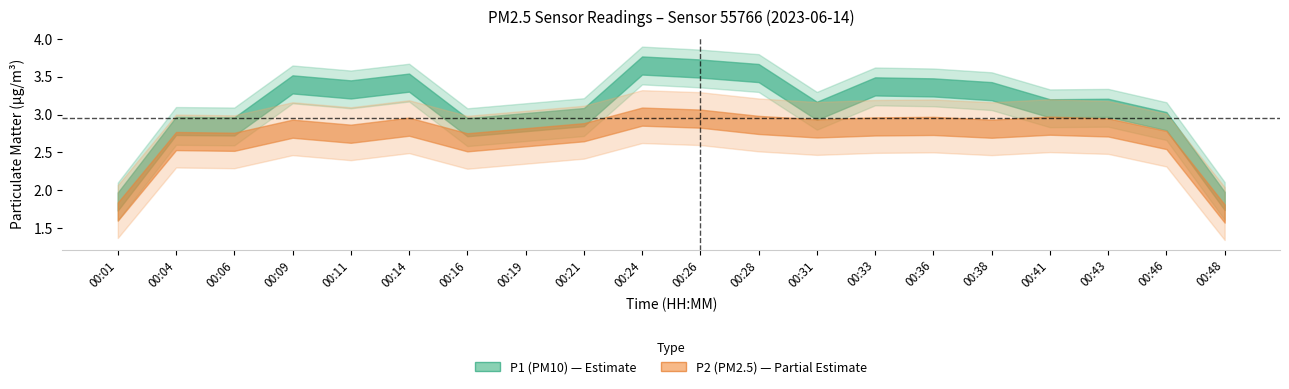

How many interior local valleys does the P1 series have?

5